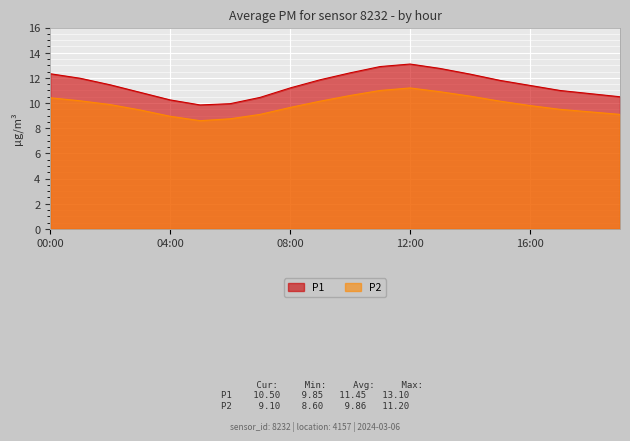

What is the sum of all P1 values?

229.1